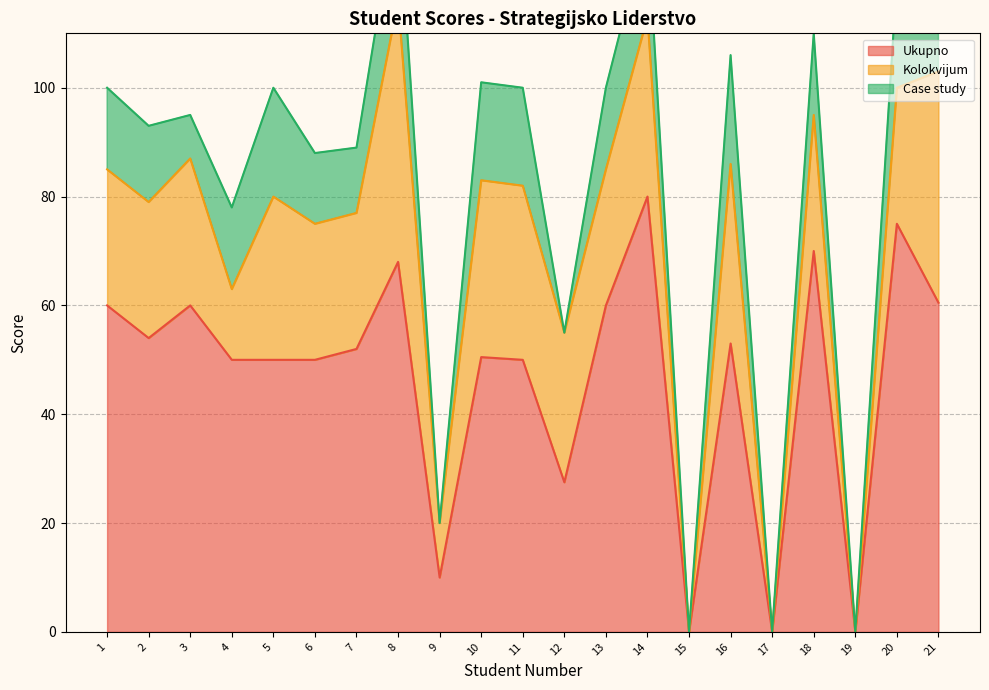

What is the sum of all Ukupno values?

980.5